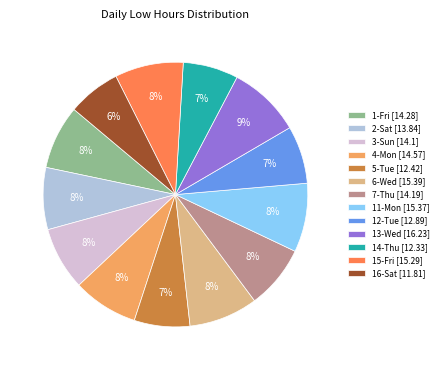

The 3-Sun slice represents 8% of the pie. True or false?

True